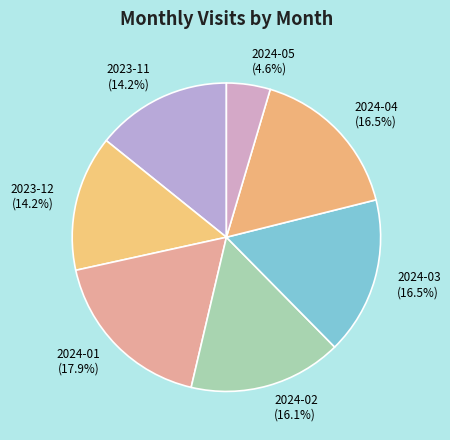

What percentage is NOT represented by 2023-11?

85.8%